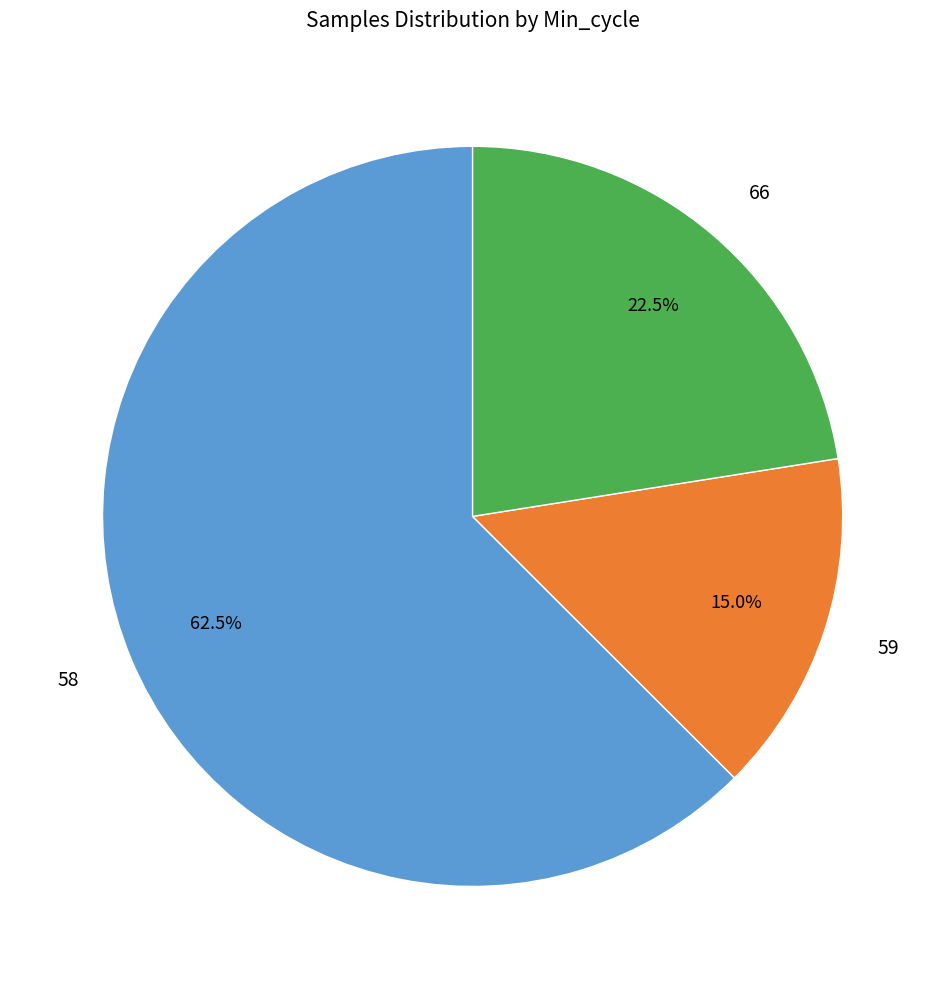

Between 59 and 66, which is larger?

66